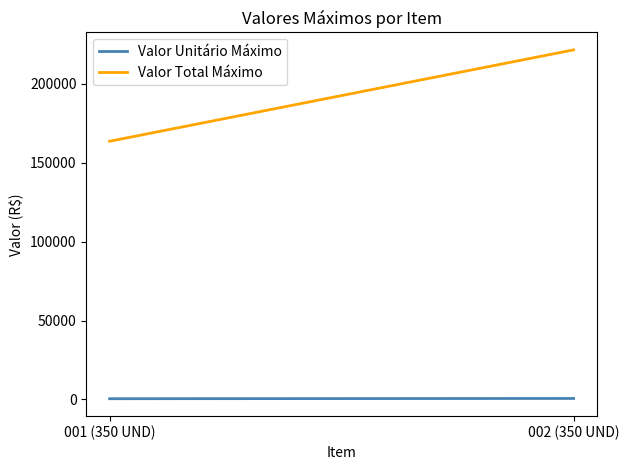

What is the value of the Valor Total Máximo point at the 1st from the left?

163590.0